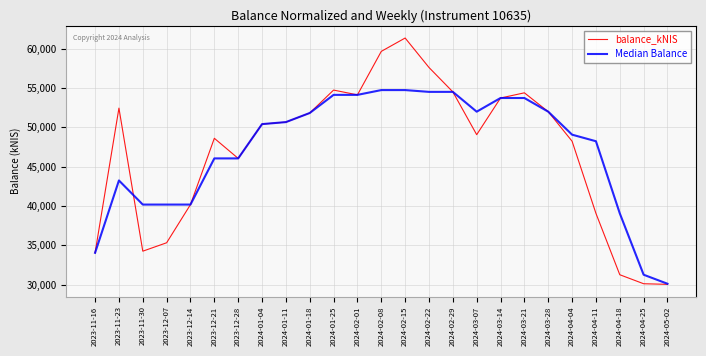

At which category does the chart reach its peak across all series?

2024-02-15